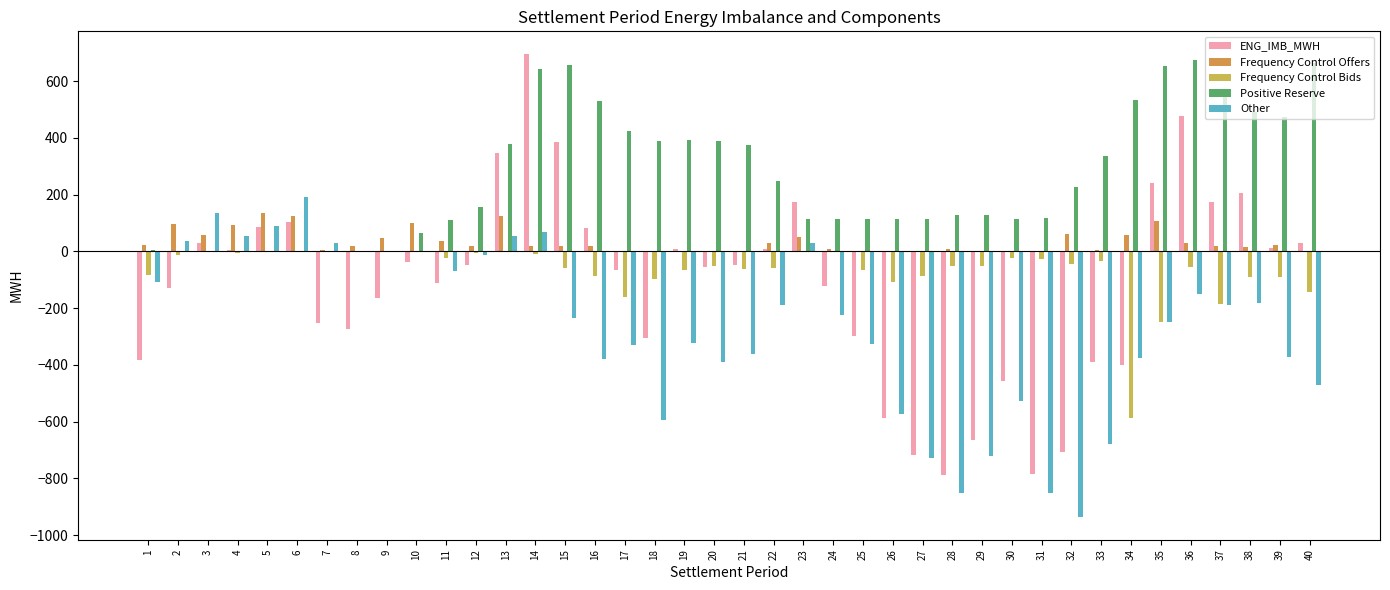

At which label does Frequency Control Bids first exceed -51?

2